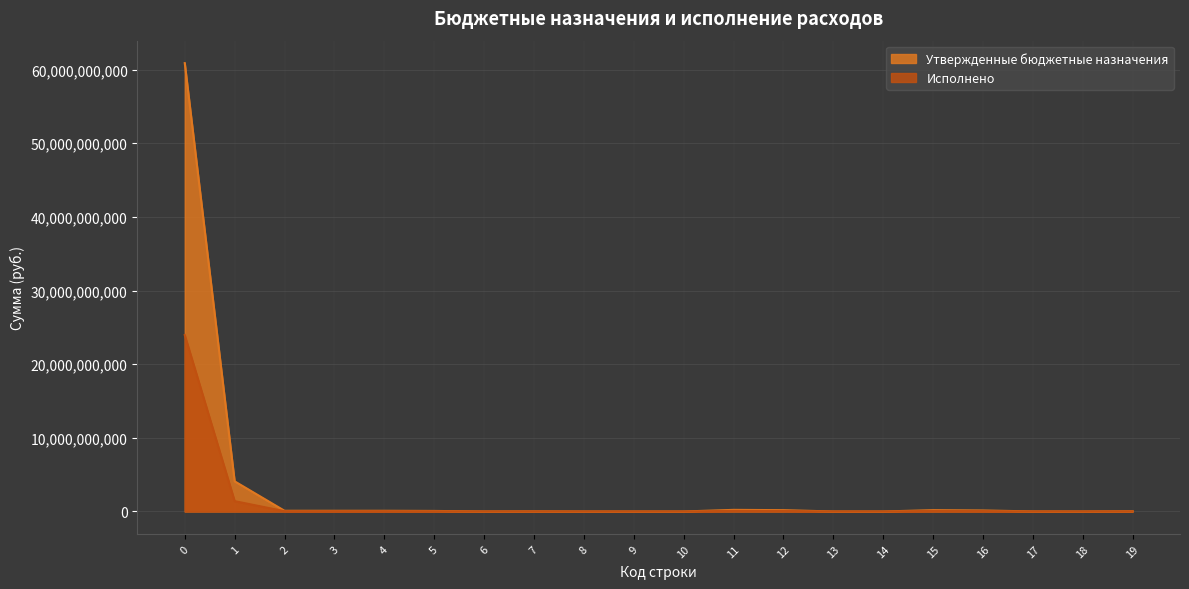

Reading right to left, transcribe all the data shown in this chart.

Утвержденные бюджетные назначения: 32063100.0	2014000.0	8300500.0	139032400.0	181410000.0	428500.0	428500.0	181838500.0	219470300.0	597100.0	597100.0	597100.0	16449800.0	4720800.0	73178200.0	94348800.0	94348800.0	94945900.0	4093915600.0	60881712100.0
Исполнено: 14663055.7	98500.0	2634810.3	57102051.1	74498417.1	318223.0	318223.0	74816640.1	85692193.1	116525.0	116525.0	116525.0	8034722.2	1958076.2	32715078.5	42707876.9	42707876.9	42824401.9	1403229280.6	23954380810.1